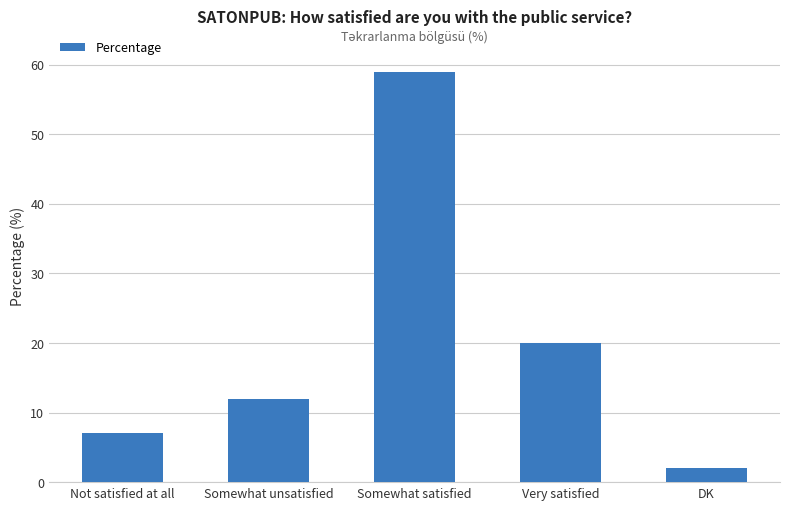

Count the number of data series in this chart.

1